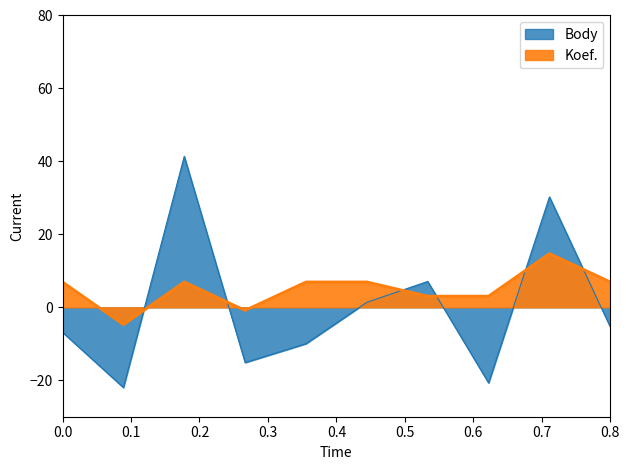

What is the smallest value displayed?

-22.0